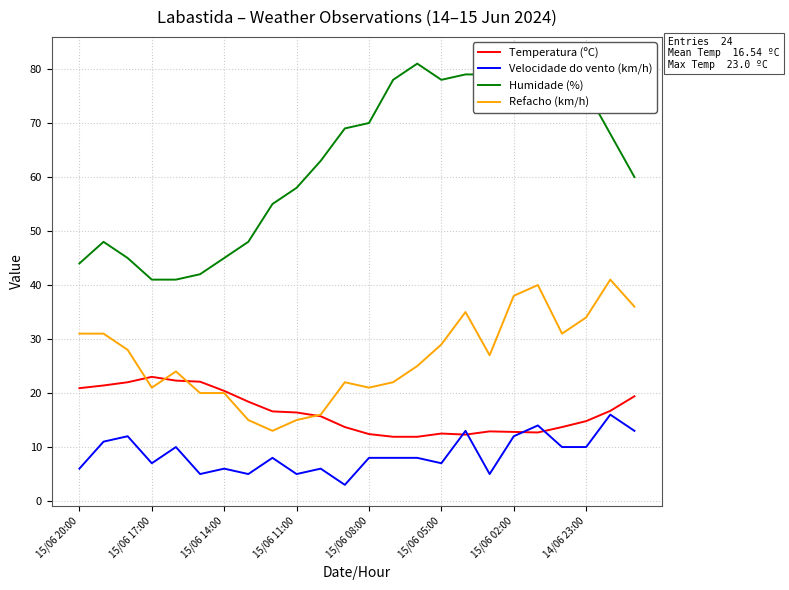

The value of Refacho (km/h) at 15/06 02:00 is 65.9. True or false?

False